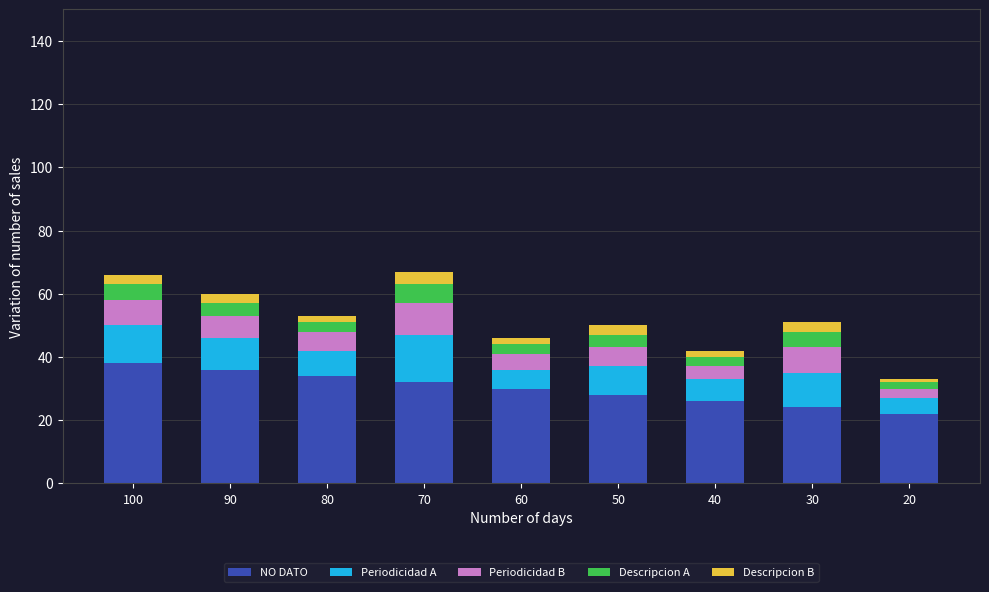

What is the minimum value for NO DATO?

22